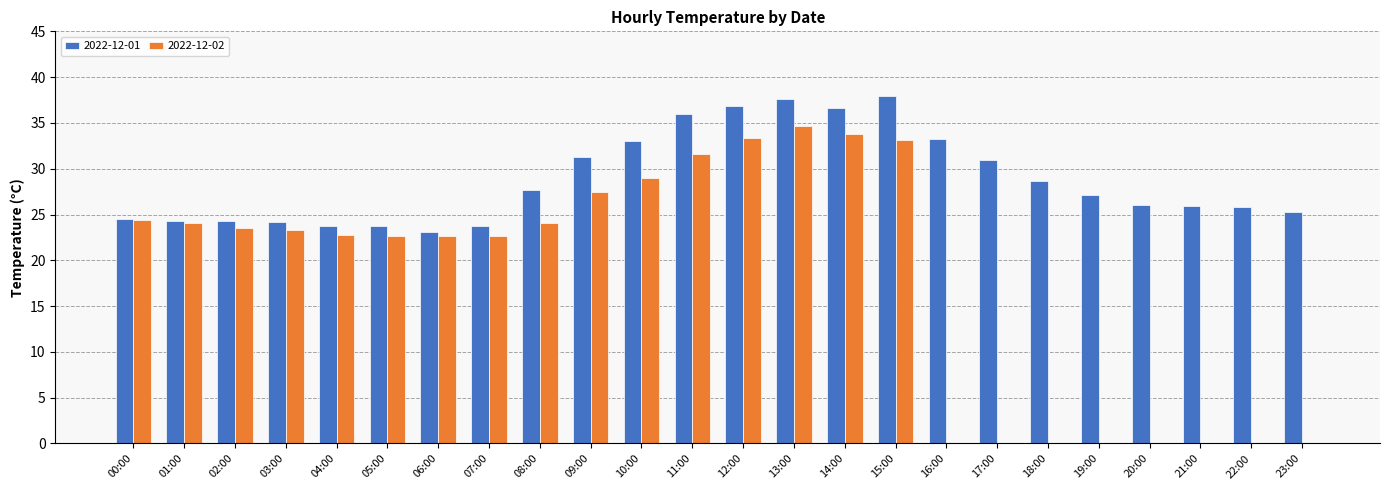

How many distinct data groups are displayed?

2